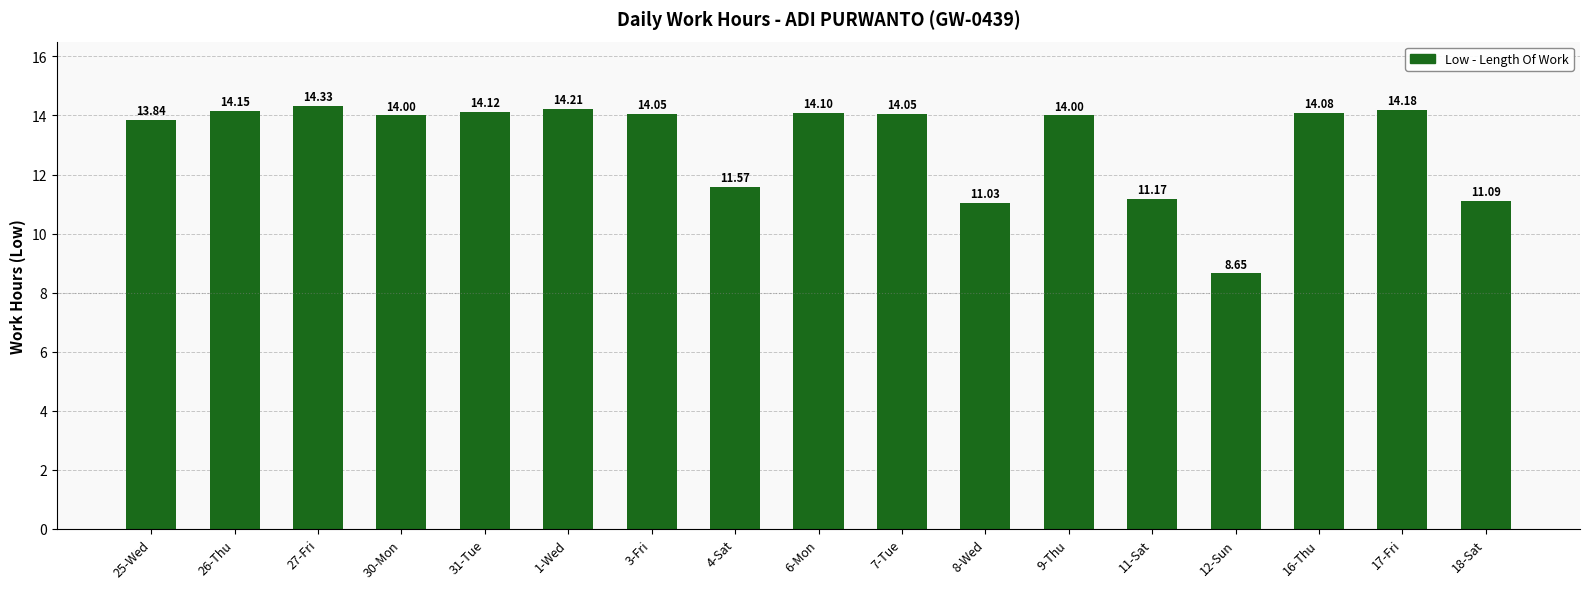

Is it true that the value at 27-Fri is 14.3?

True